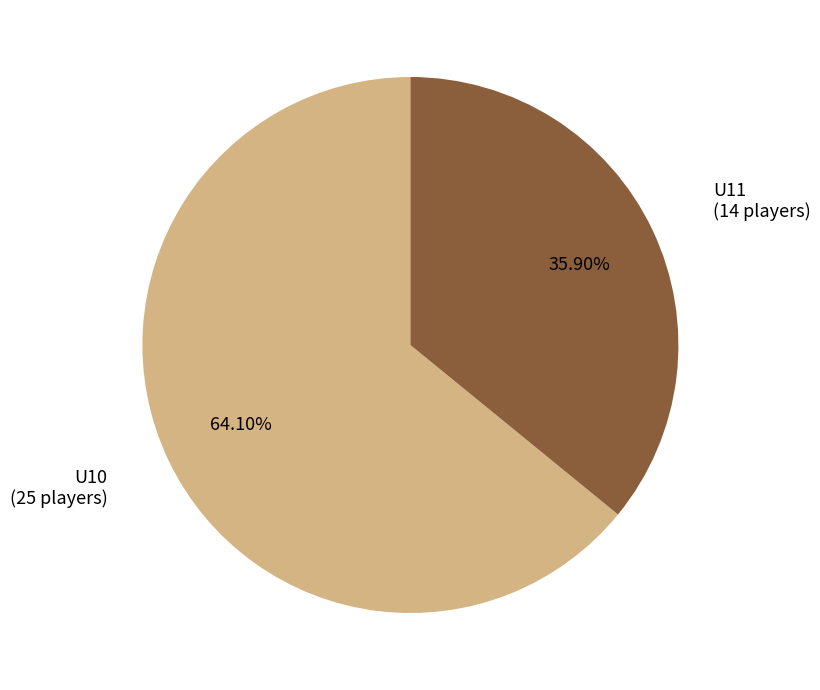

Approximately how many times larger is the value at U11 compared to U10?

0.6